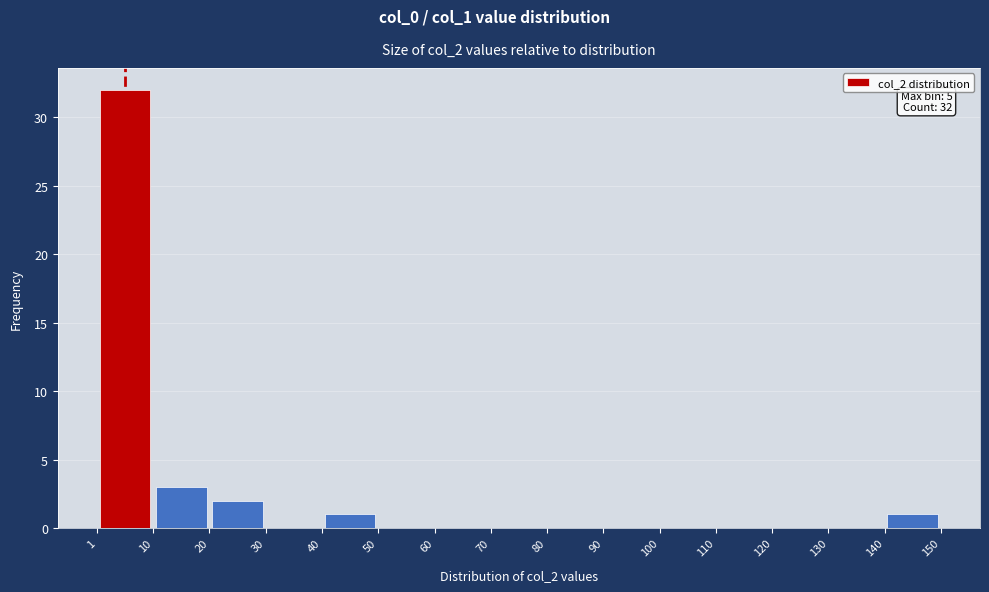

Over which range of the x-axis is the bar tallest?

1 to 10